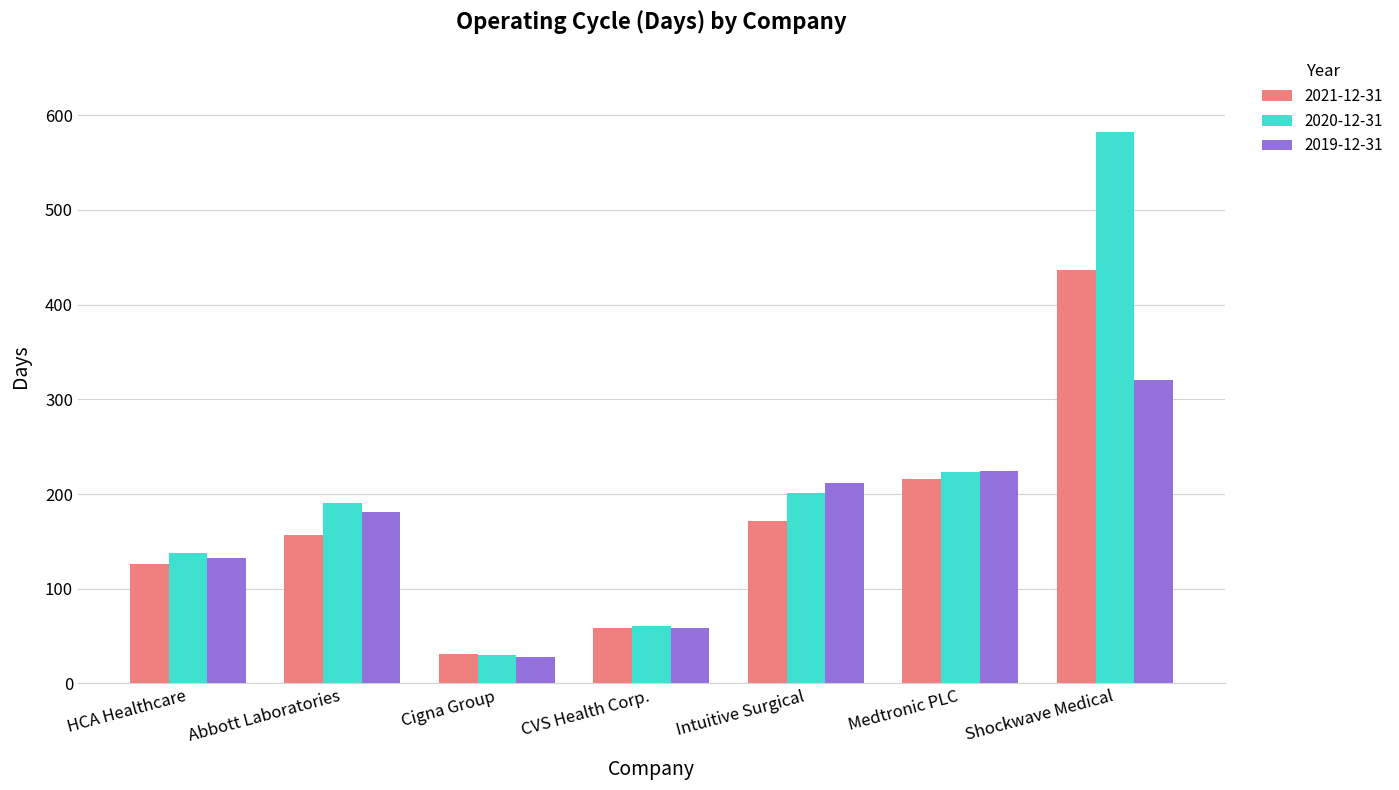

Reading right to left, list all the values displayed in this chart.

2021-12-31: Shockwave Medical=437	Medtronic PLC=216	Intuitive Surgical=172	CVS Health Corp.=58	Cigna Group=31	Abbott Laboratories=157	HCA Healthcare=126
2020-12-31: Shockwave Medical=582	Medtronic PLC=223	Intuitive Surgical=201	CVS Health Corp.=61	Cigna Group=30	Abbott Laboratories=190	HCA Healthcare=138
2019-12-31: Shockwave Medical=320	Medtronic PLC=224	Intuitive Surgical=212	CVS Health Corp.=58	Cigna Group=28	Abbott Laboratories=181	HCA Healthcare=132